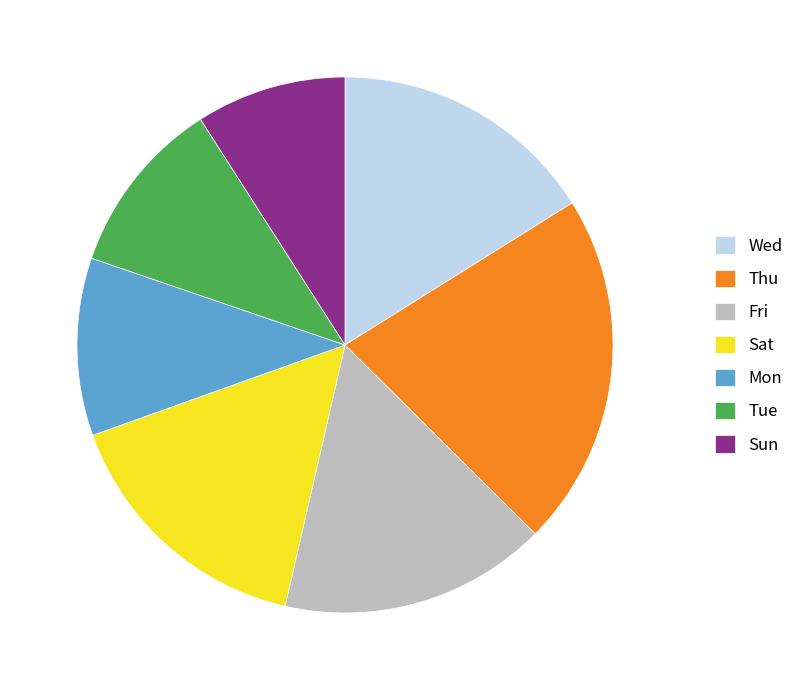

Do Sat and Thu together represent more than half of the pie?

No